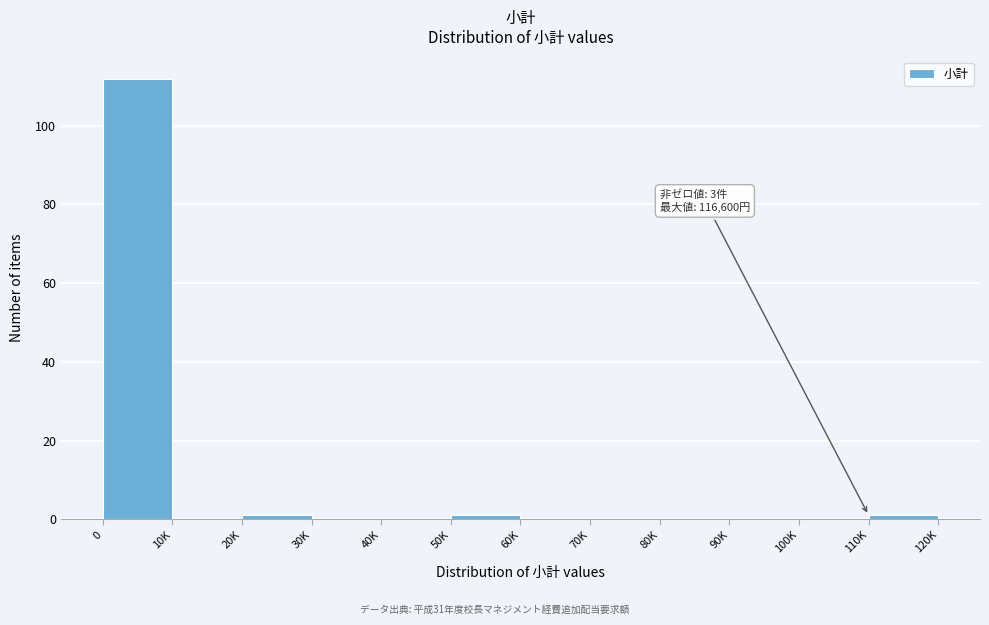

Reading right to left, transcribe all the data shown in this chart.

110K=1	100K=0	90K=0	80K=0	70K=0	60K=0	50K=1	40K=0	30K=0	20K=1	10K=0	0=112